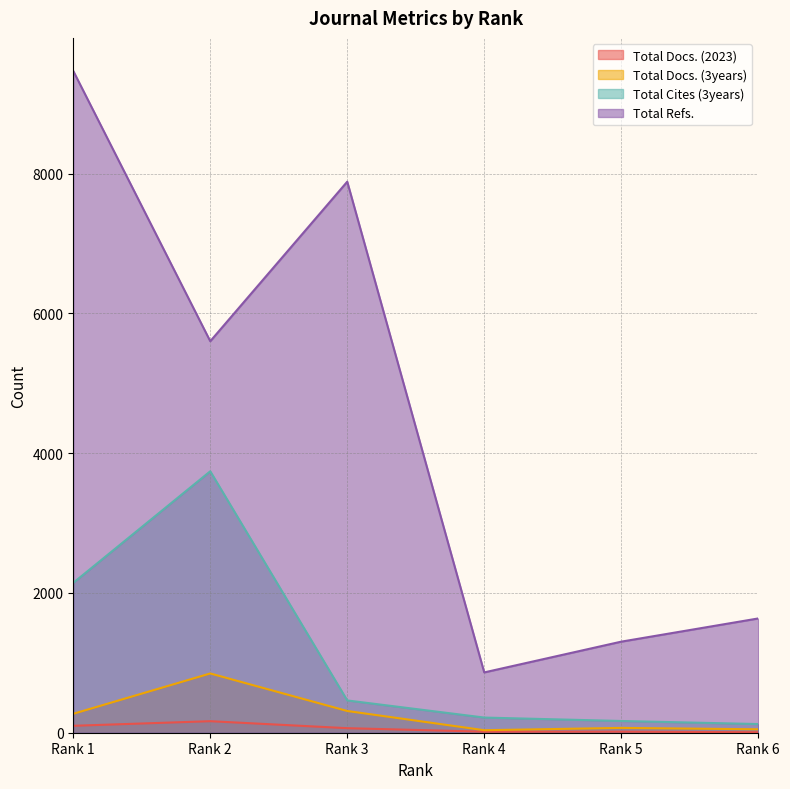

Which series has the widest spread of values?

Total Refs.